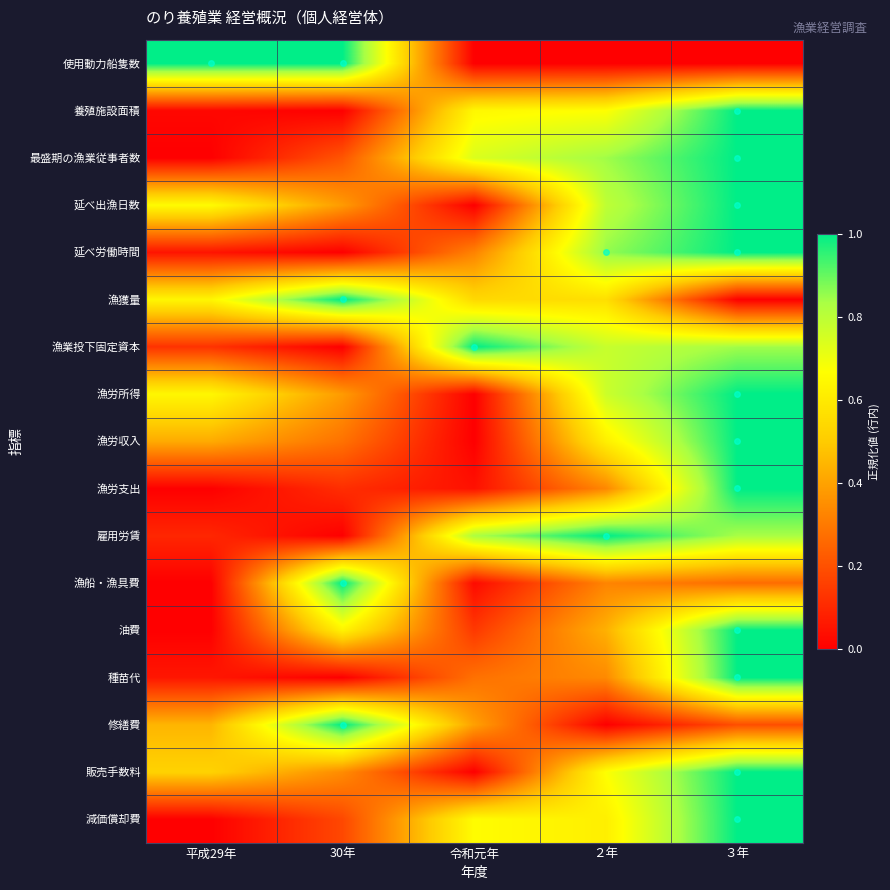

Count the number of data series in this chart.

17